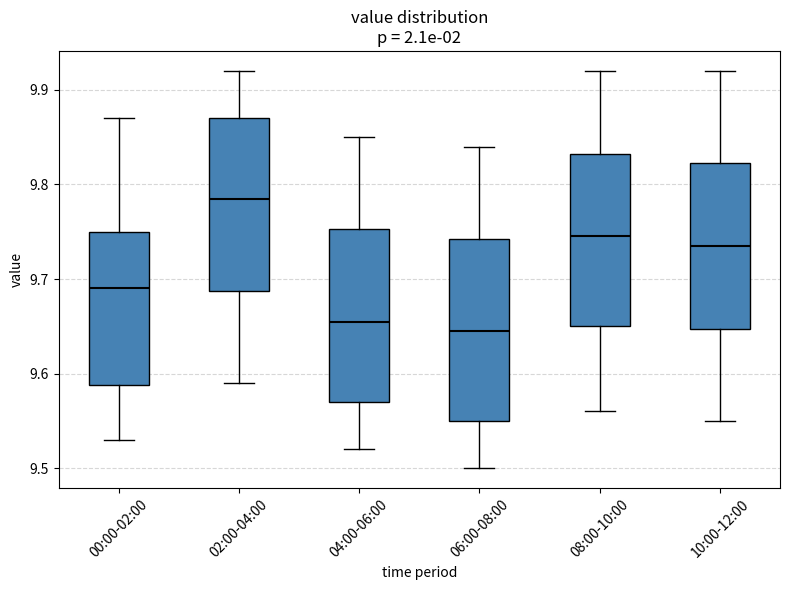

Reading left to right, read every box against the y-axis: the position of its median line, the range the box covers, and the ends of its whiskers. The values are not printed on the chart, so give them approximately, as read against the axis.

00:00-02:00: median 9.69, box 9.59 to 9.75, whiskers 9.53 to 9.87
02:00-04:00: median 9.79, box 9.69 to 9.87, whiskers 9.59 to 9.92
04:00-06:00: median 9.66, box 9.57 to 9.75, whiskers 9.52 to 9.85
06:00-08:00: median 9.65, box 9.55 to 9.74, whiskers 9.50 to 9.84
08:00-10:00: median 9.75, box 9.65 to 9.83, whiskers 9.56 to 9.92
10:00-12:00: median 9.74, box 9.65 to 9.82, whiskers 9.55 to 9.92